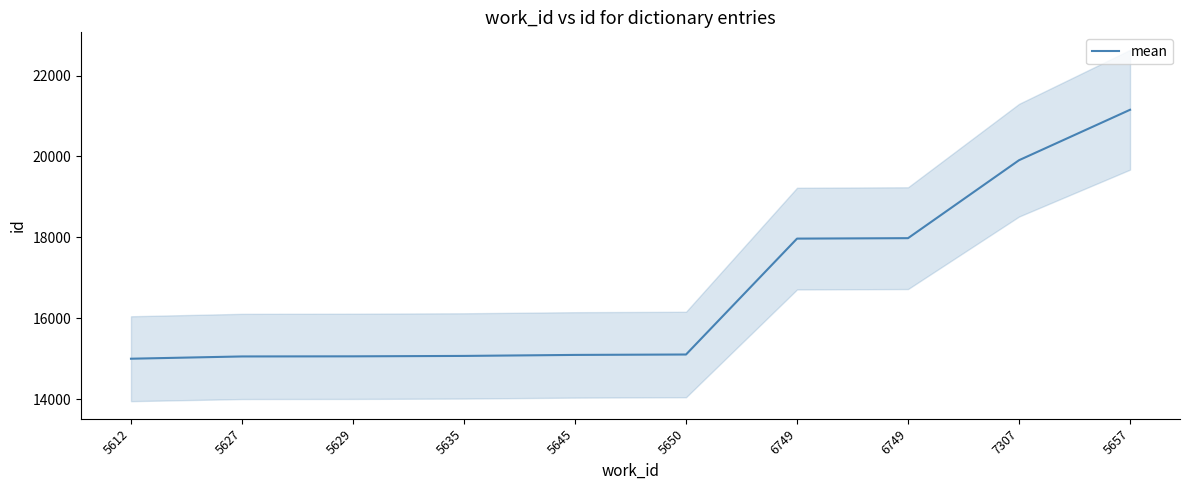

What is the value of the 3rd point from the left?

15056